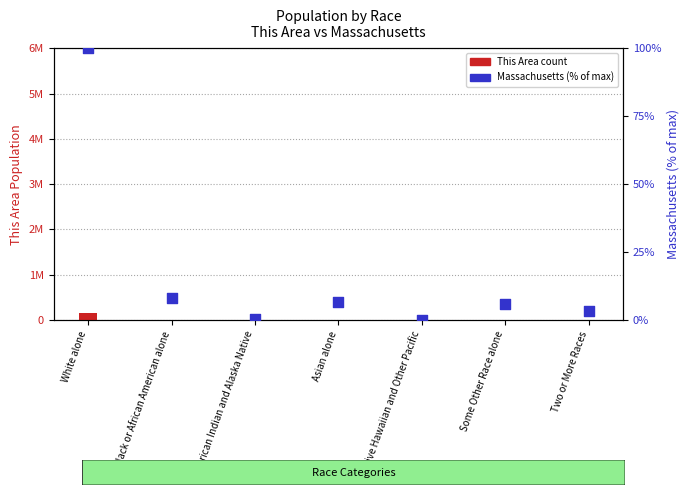

Which series reaches the maximum Y coordinate?

This Area